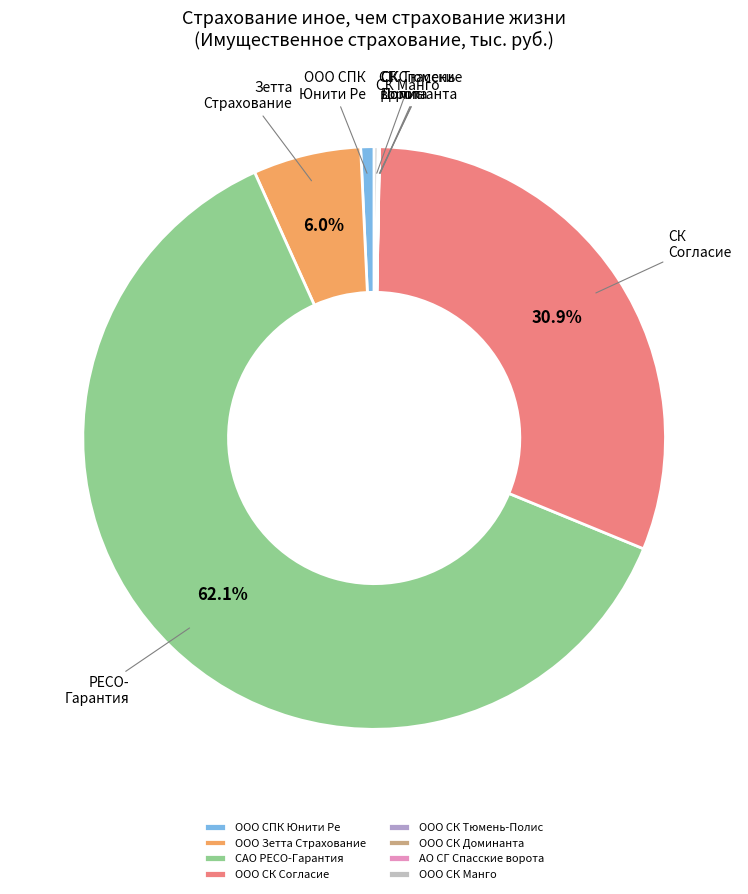

Does САО РЕСО-Гарантия represent more than half of the total?

Yes